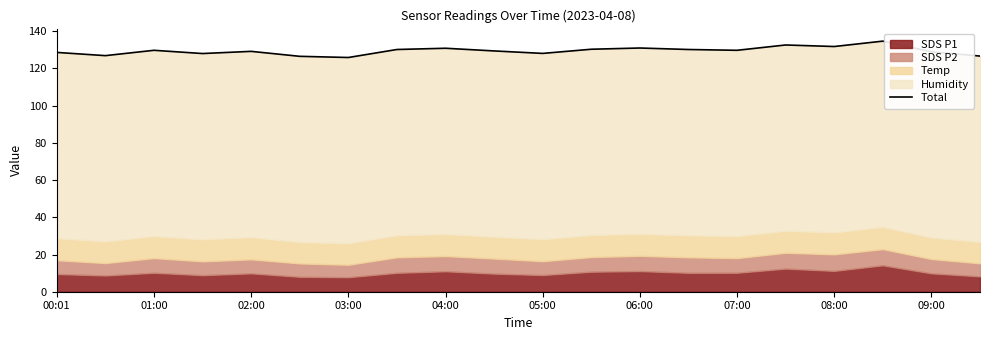

True or false: the data has more than 1 interior local peaks.

True